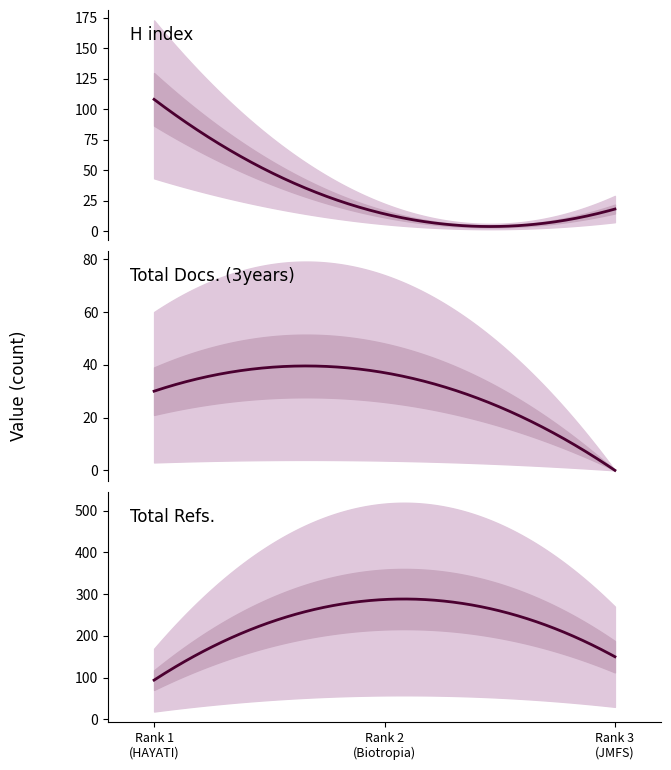

Does the chart display data point markers on the line(s)?

No